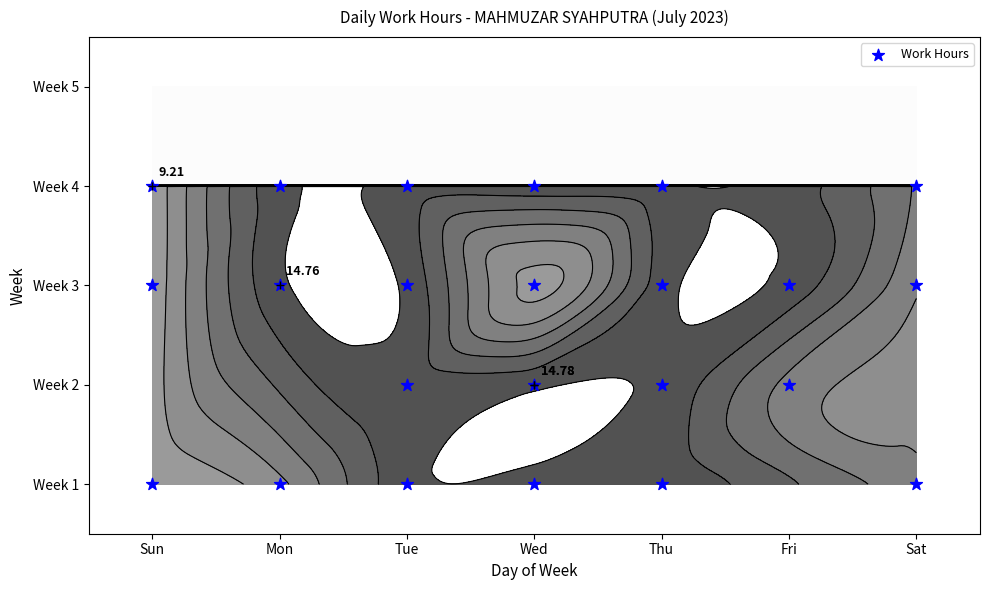

What is the sum of all values?

36